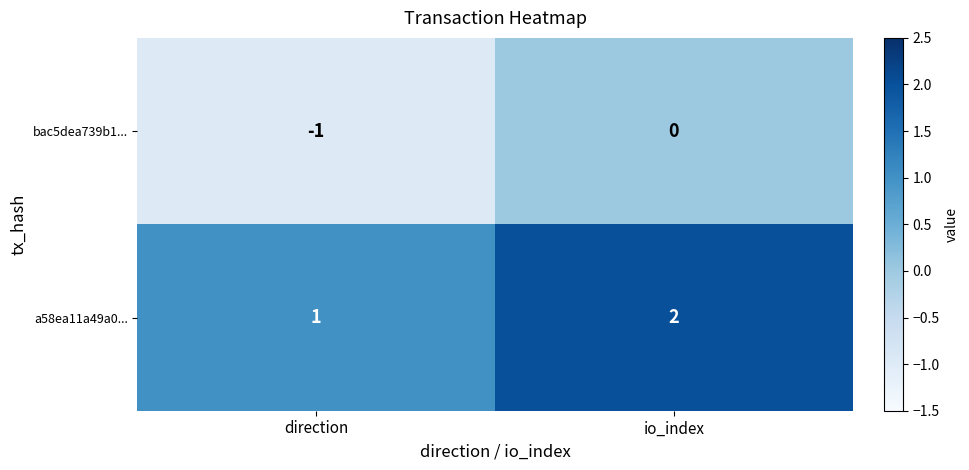

At which category is the sum across all series the highest?

io_index